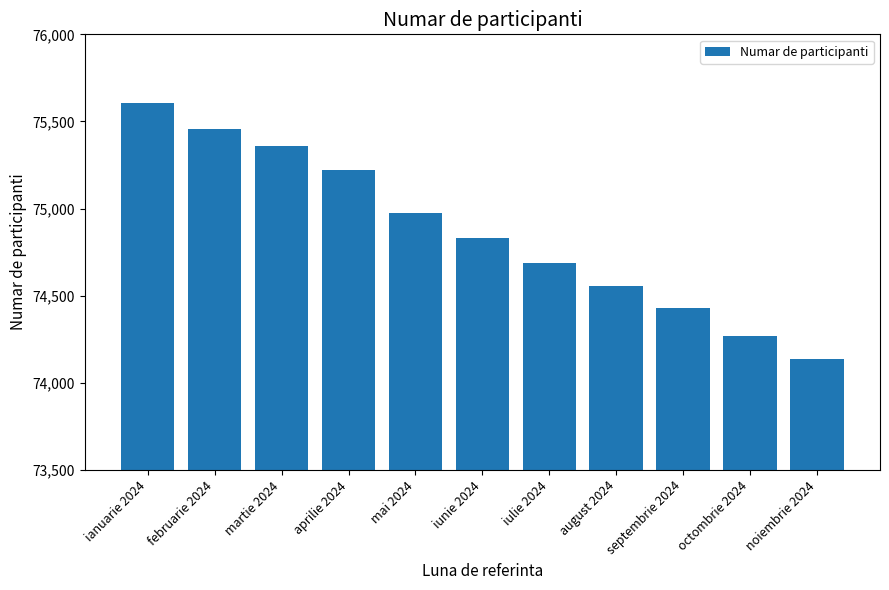

Reading left to right, list all the values displayed in this chart.

75607	75455	75359	75221	74976	74830	74688	74556	74430	74268	74138